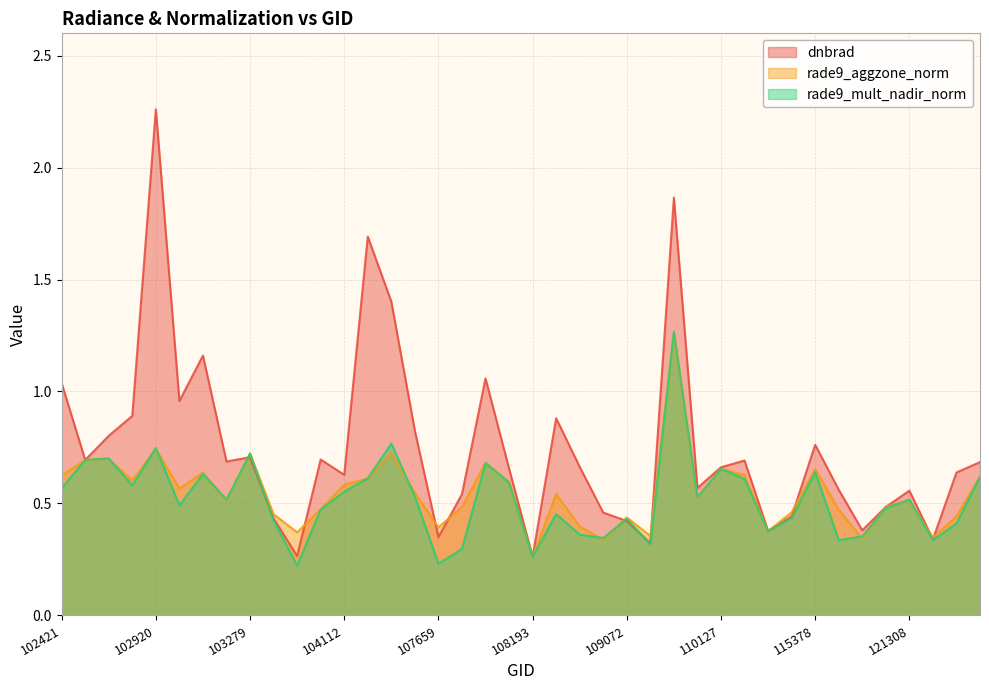

Does the chart display data point markers on the line(s)?

No